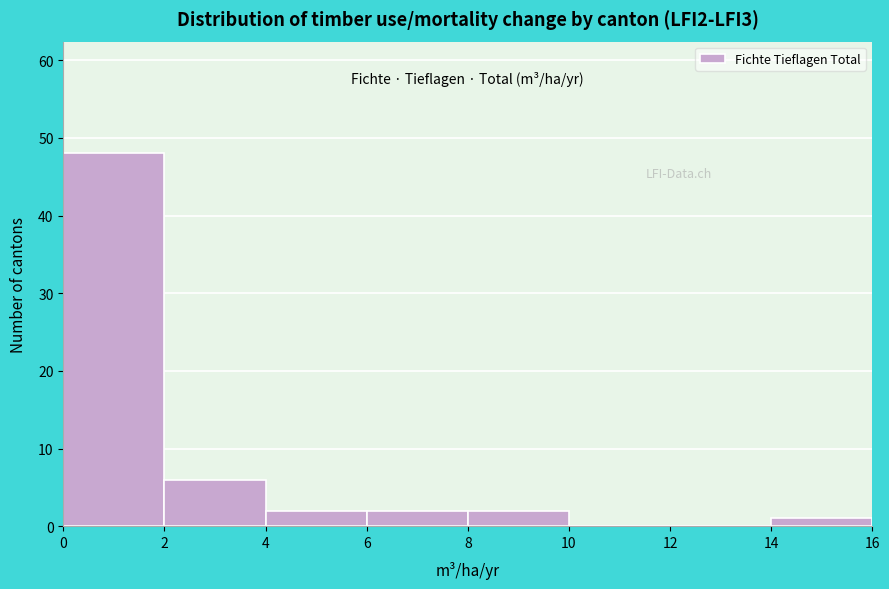

Reading left to right, transcribe this chart: for each bar, give the range it covers on the x-axis and its height. The values are not printed on the chart, so give them approximately, as read against the axis.

0 to 2: 48
2 to 4: 6
4 to 6: 2
6 to 8: 2
8 to 10: 2
10 to 12: 0
12 to 14: 0
14 to 16: 1